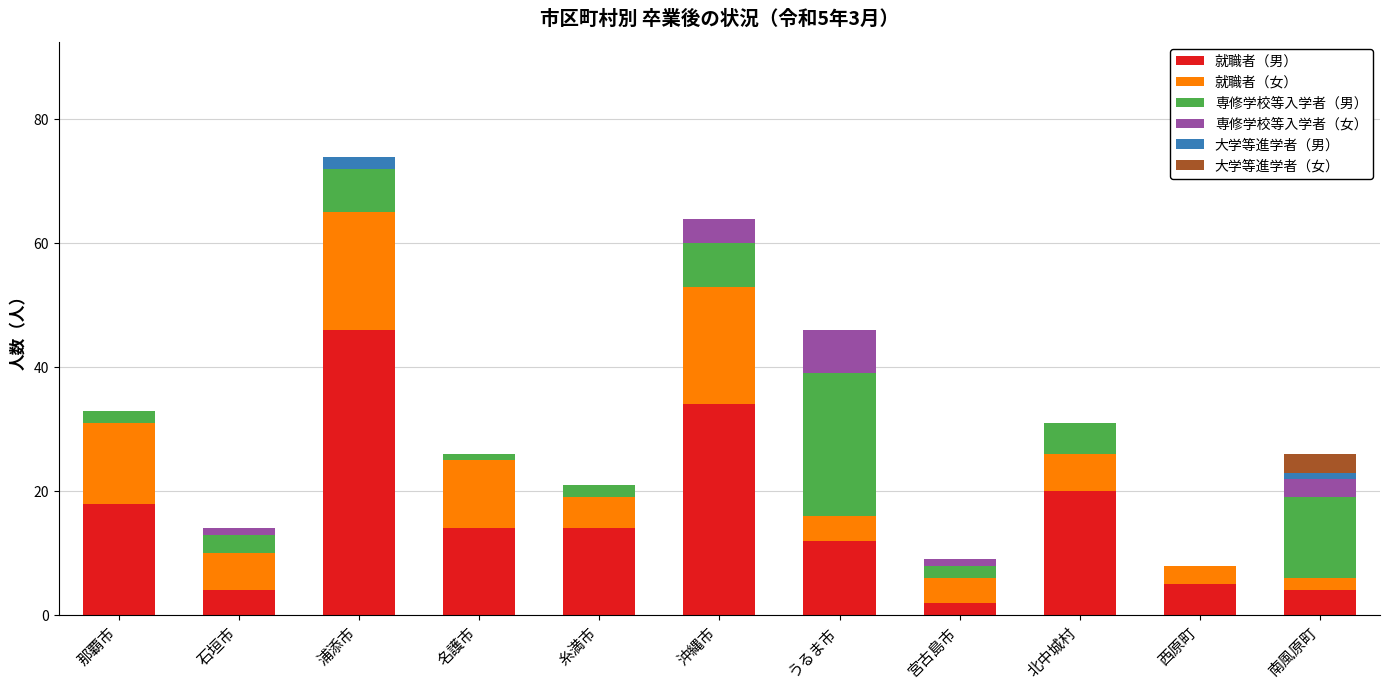

What is the total value across all series at 那覇市?

33